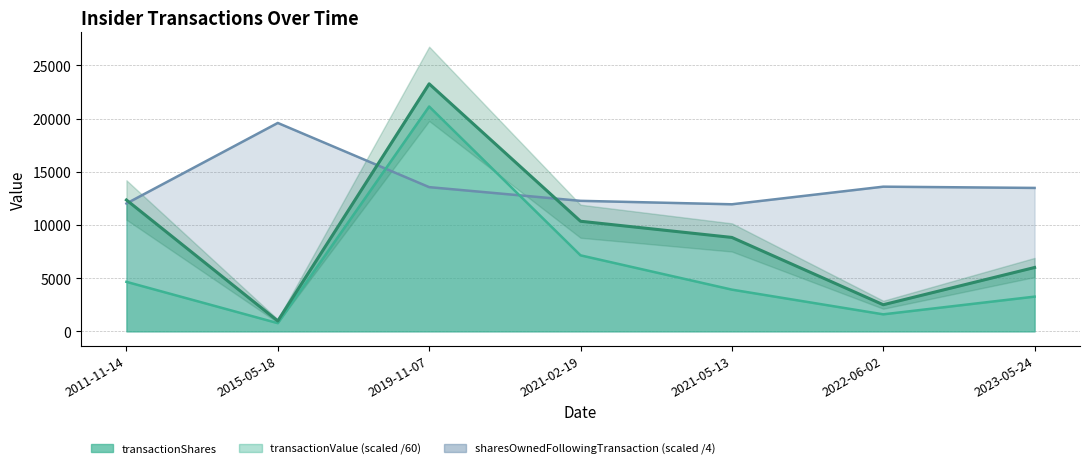

At how many categories does at least one series exceed 6214?

7